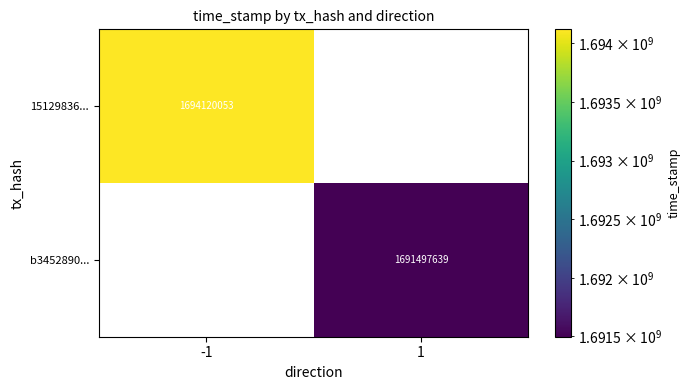

Is it true that b3452890... equals -792976974 at -1?

False